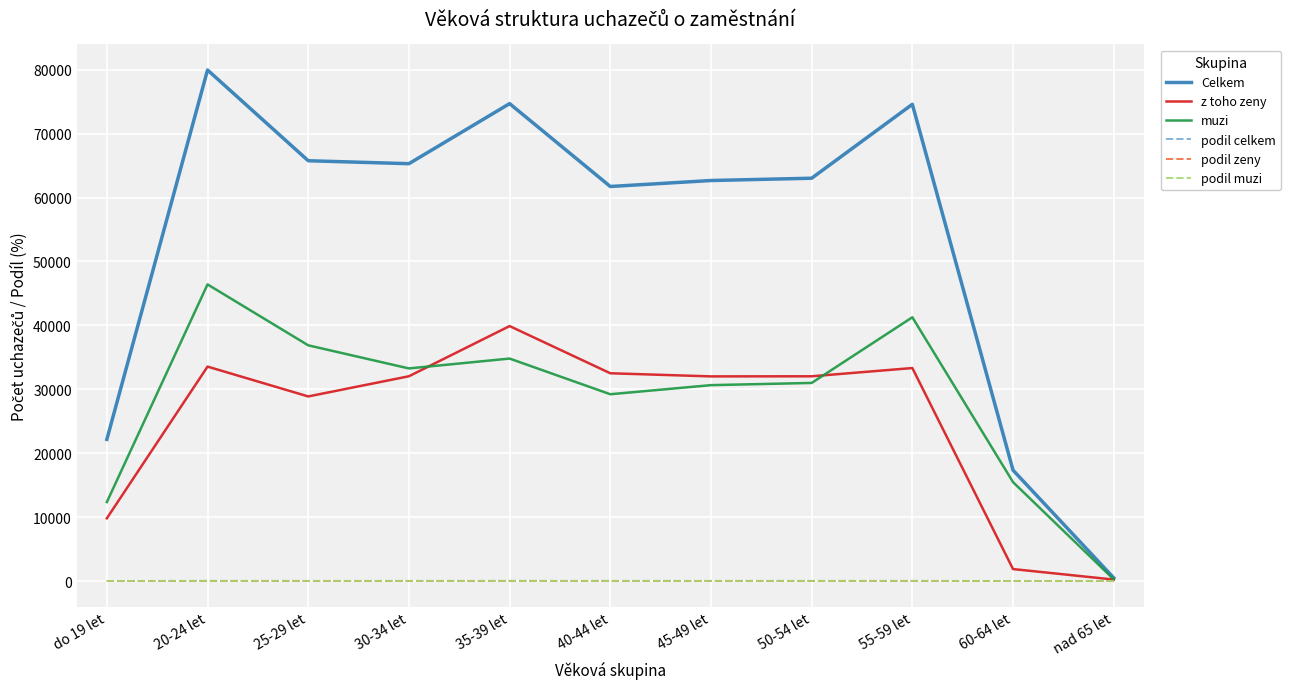

What is the maximum value for muzi?

46413.0